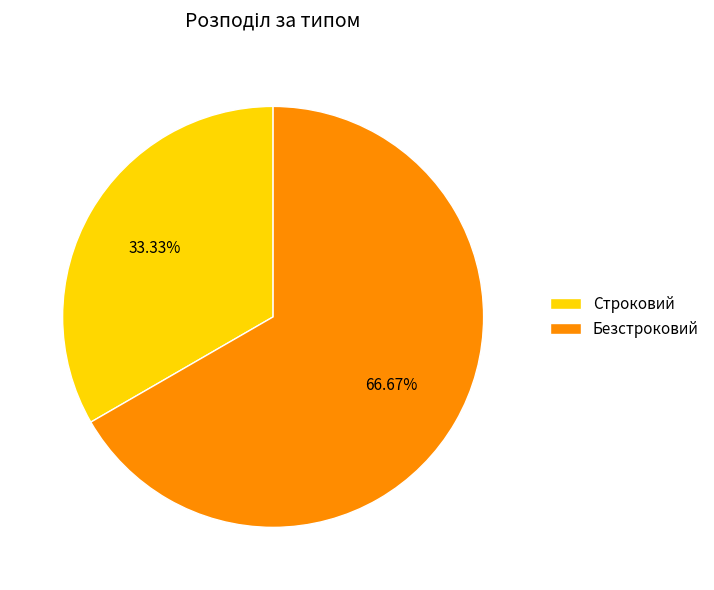

To the nearest percent, what percentage of the pie is Безстроковий?

67%